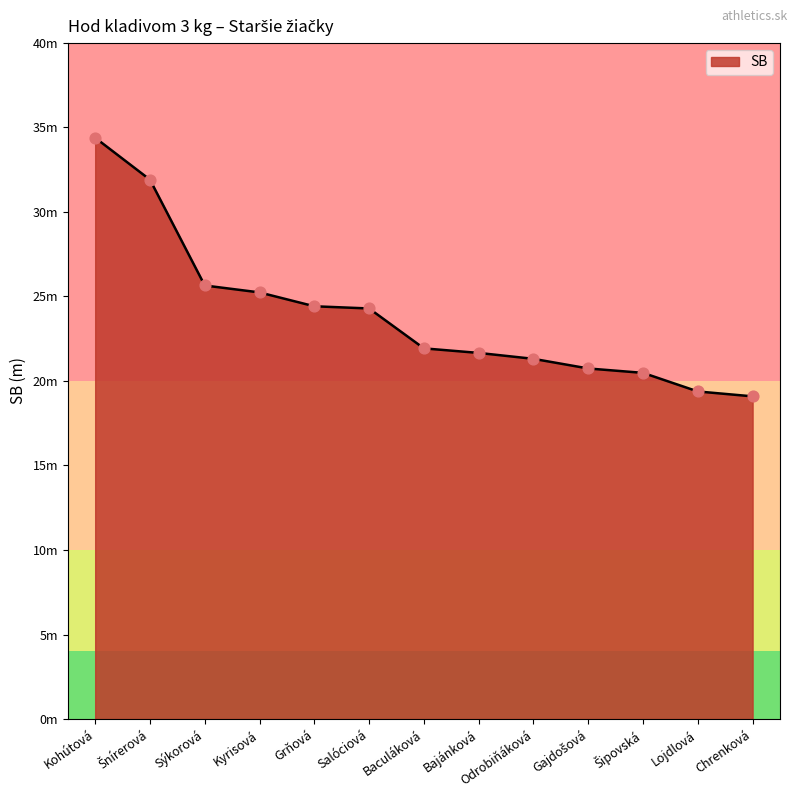

Between Kyrisová and Šipovská, which is larger?

Kyrisová